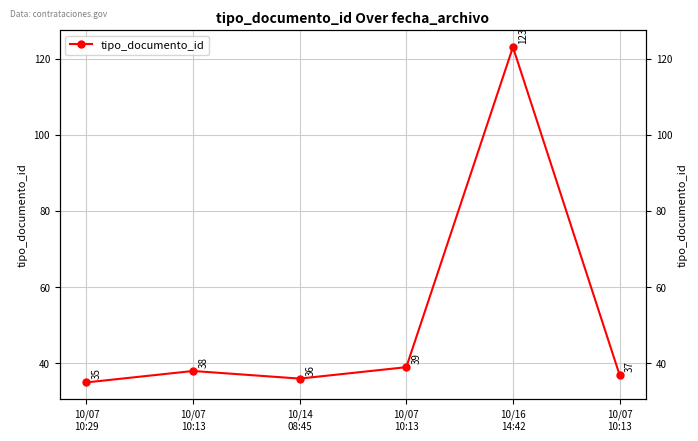

What is the minimum value shown in the chart?

35